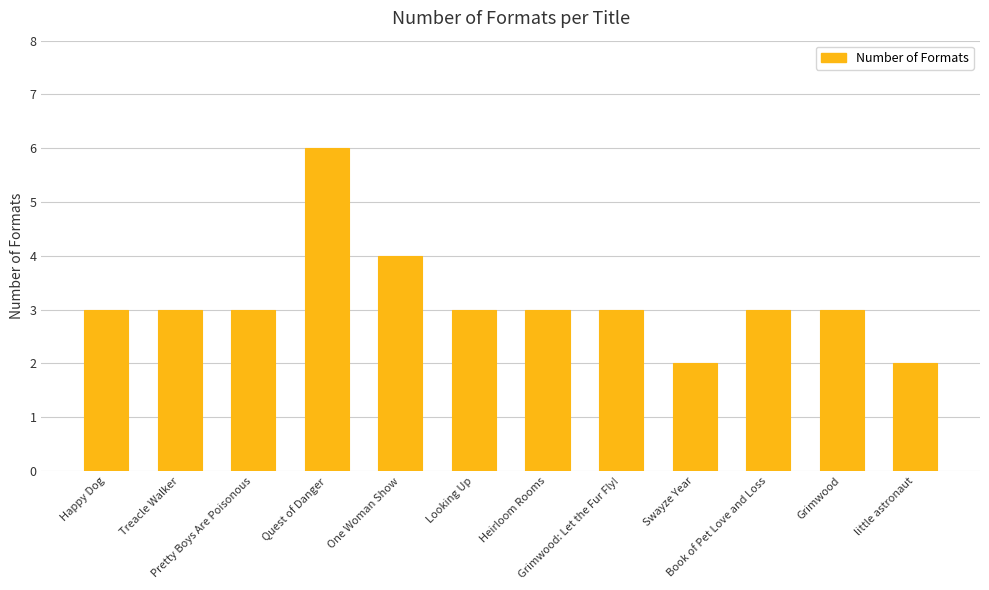

True or false: the data shows 5 at Heirloom Rooms.

False